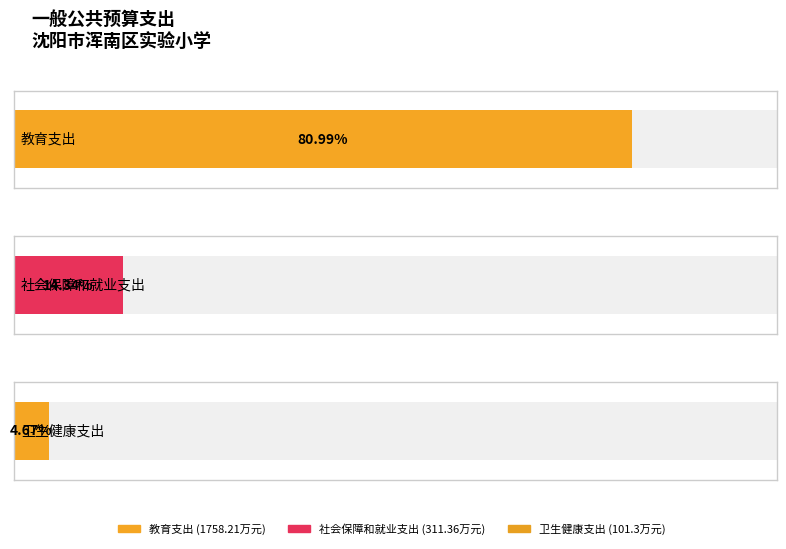

Which label corresponds to the largest value in the chart?

教育支出